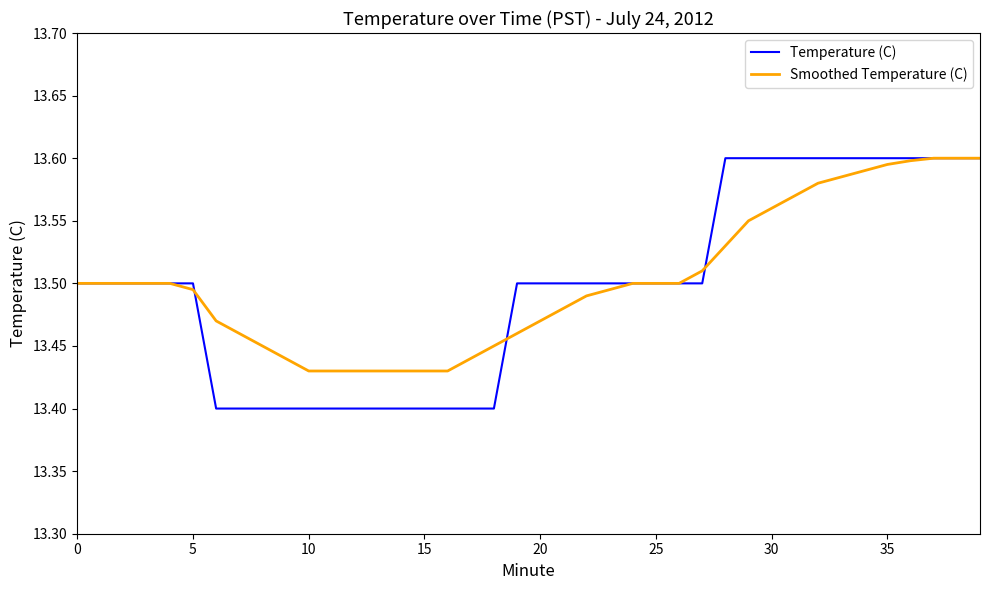

Rank the series by their average value, from highest to lowest.

Smoothed Temperature (C), Temperature (C)